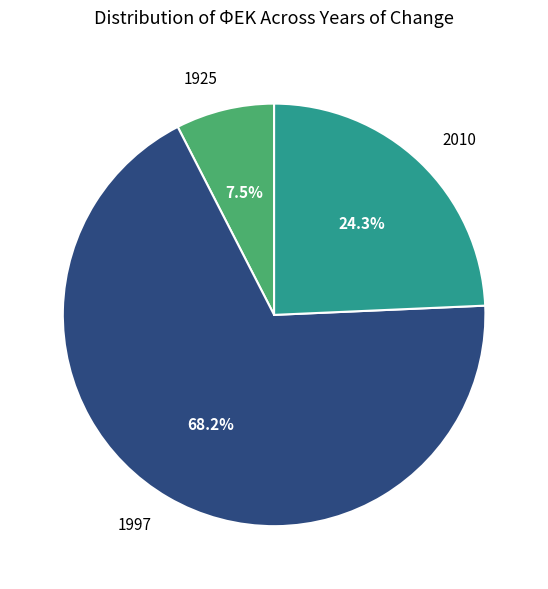

Count the number of slices in the pie.

3